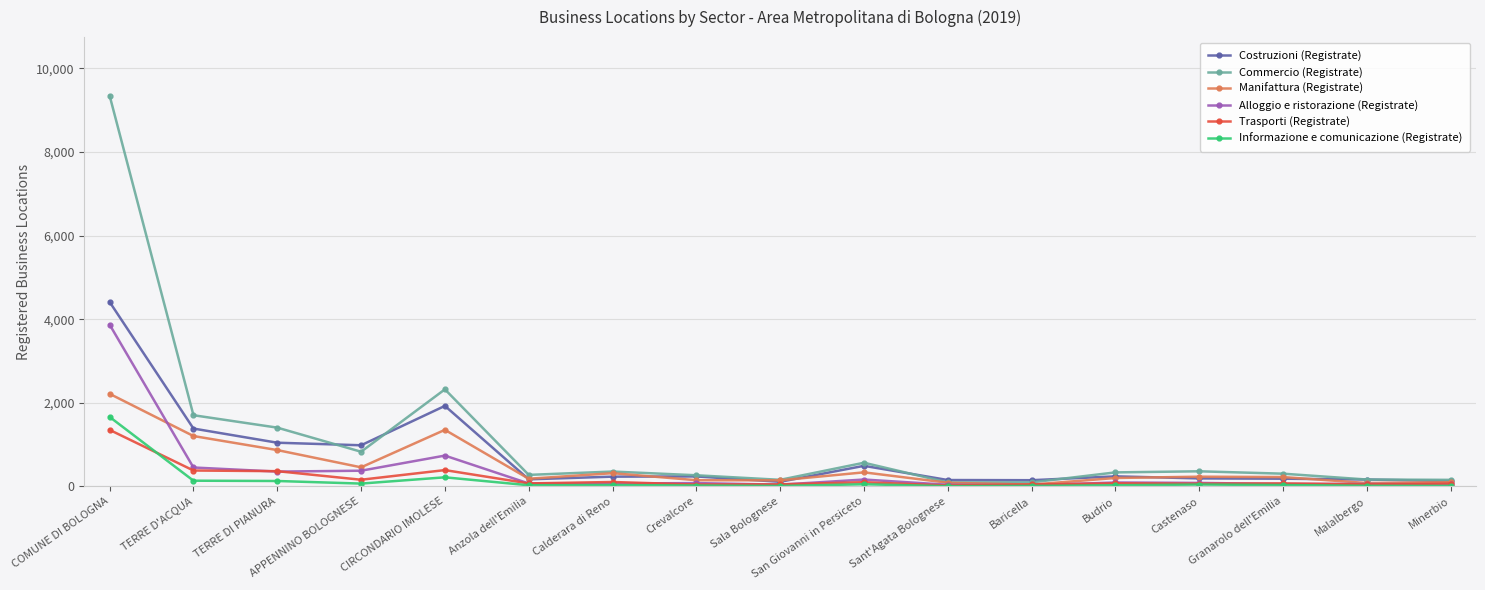

True or false: Informazione e comunicazione (Registrate) has more than 2 points higher than both neighbors.

True